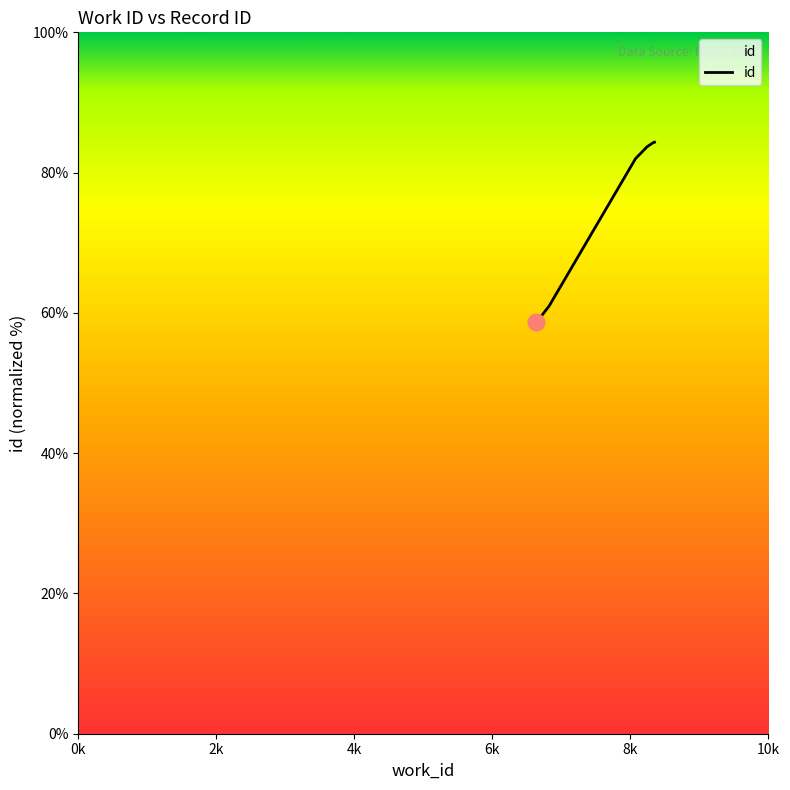

What is the average value?

75.6